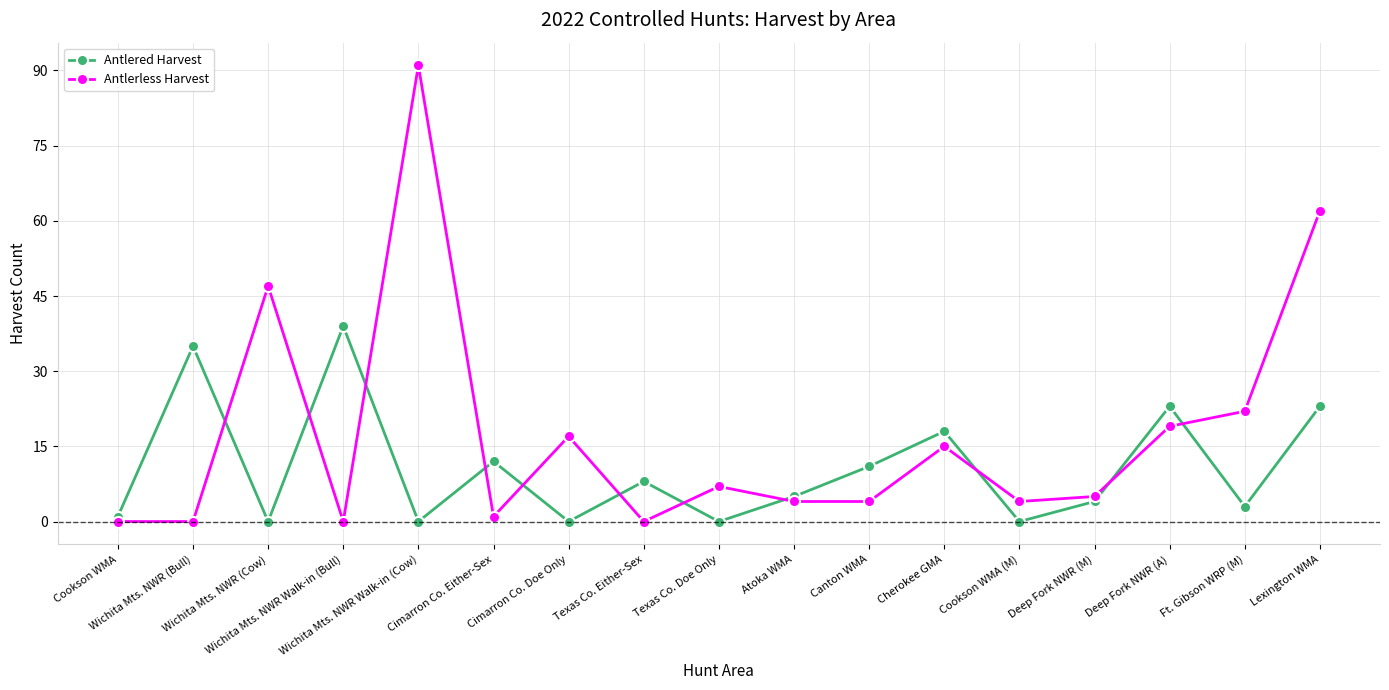

Count the number of categories in the chart.

17